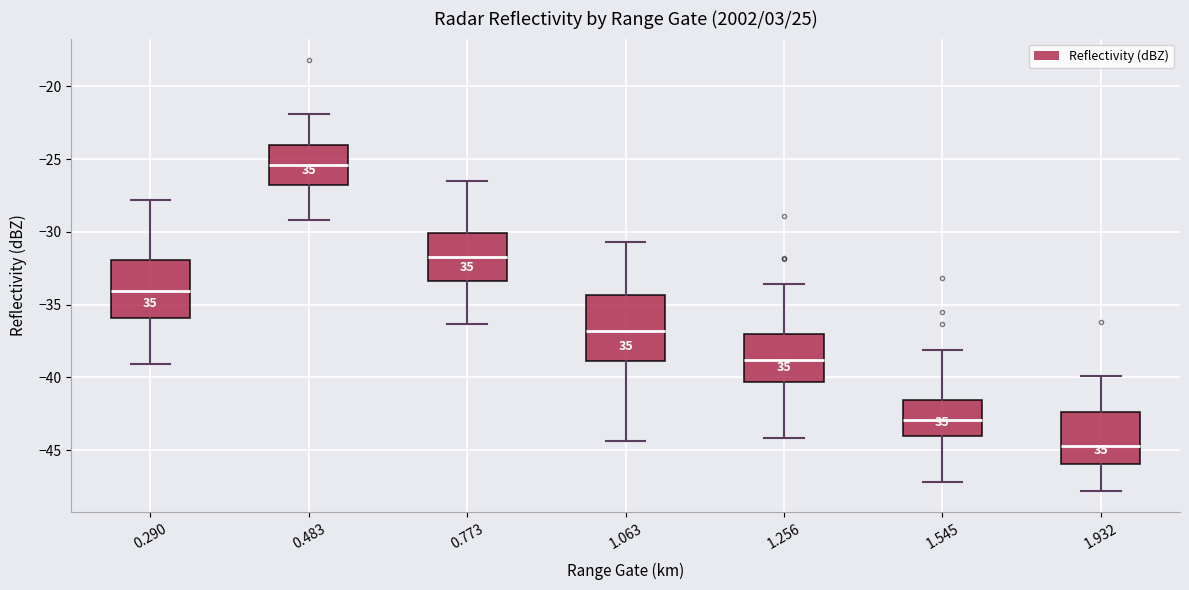

Which box's median line is the highest?

0.483